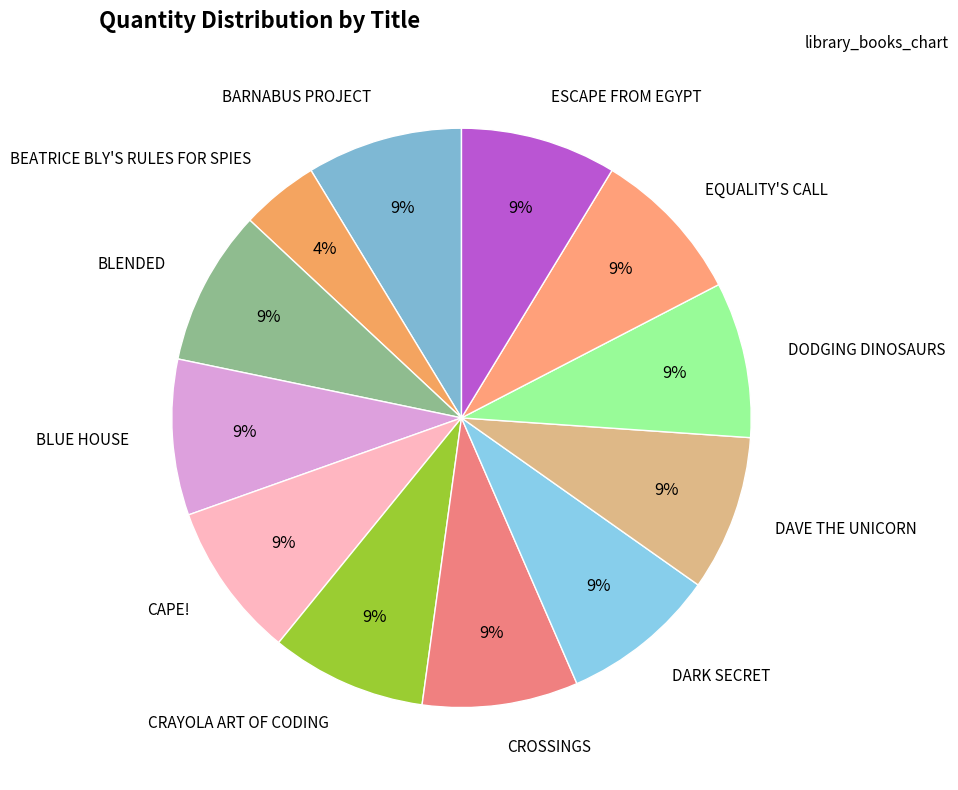

Does any single category account for the majority?

No